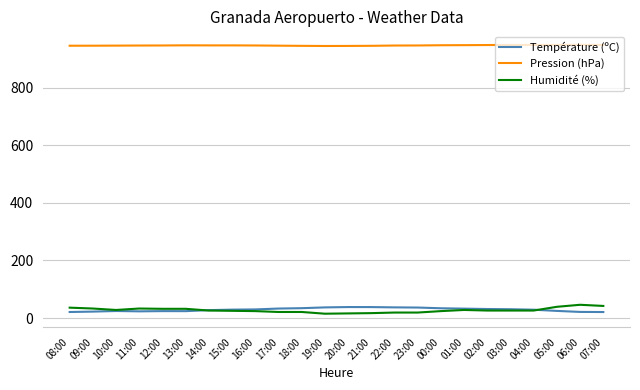

What is the maximum value shown in the chart?

949.6